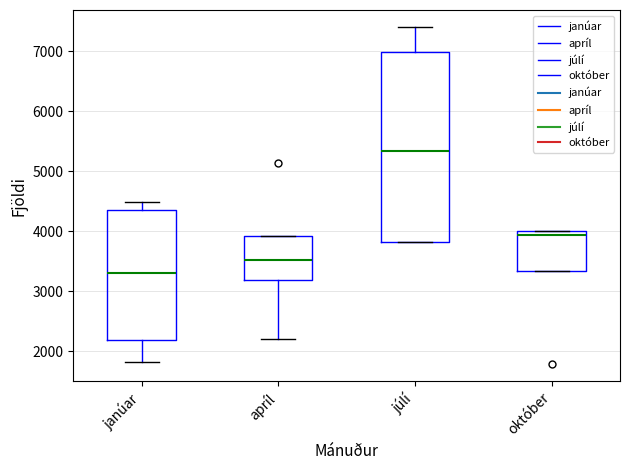

Which box is the tallest, from its lower edge to its upper edge?

júlí